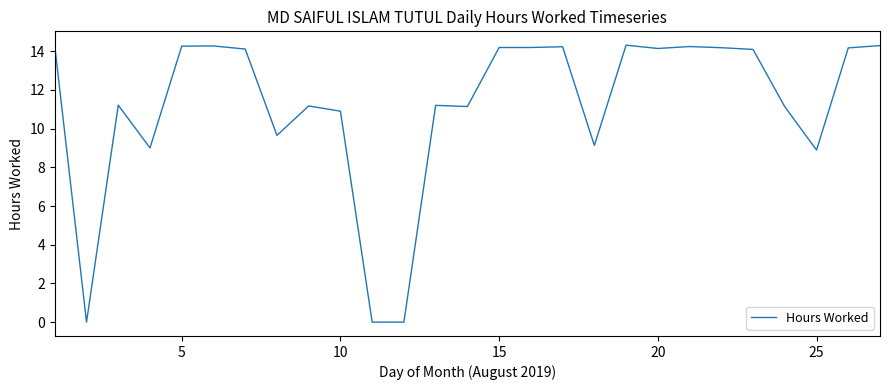

What is the greatest value displayed?

14.3